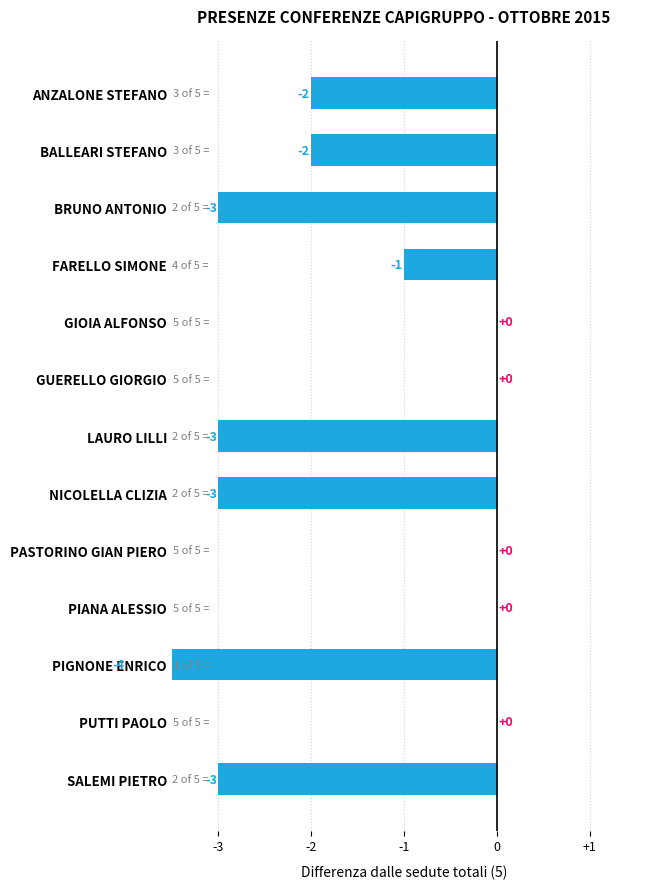

How many data points does each series have?

13